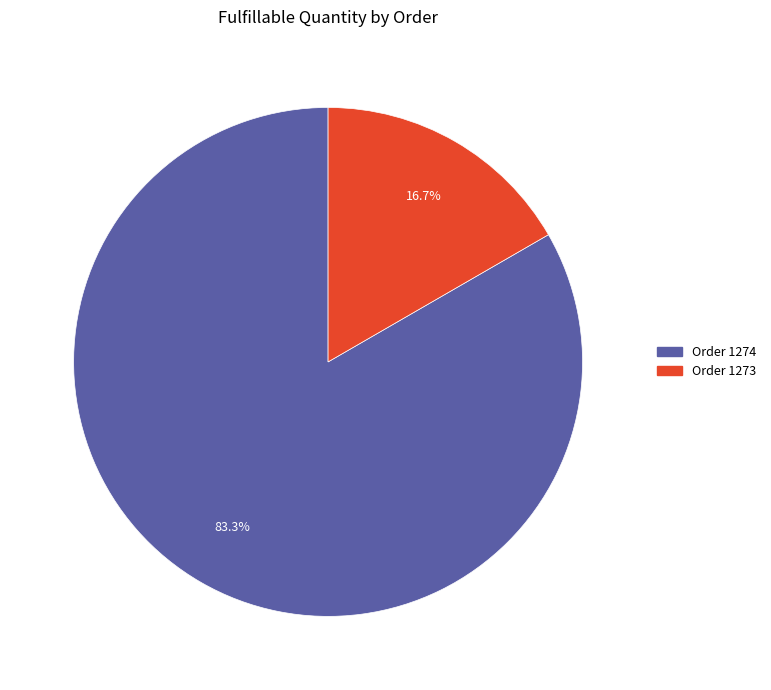

Which slice is the largest?

Order 1274